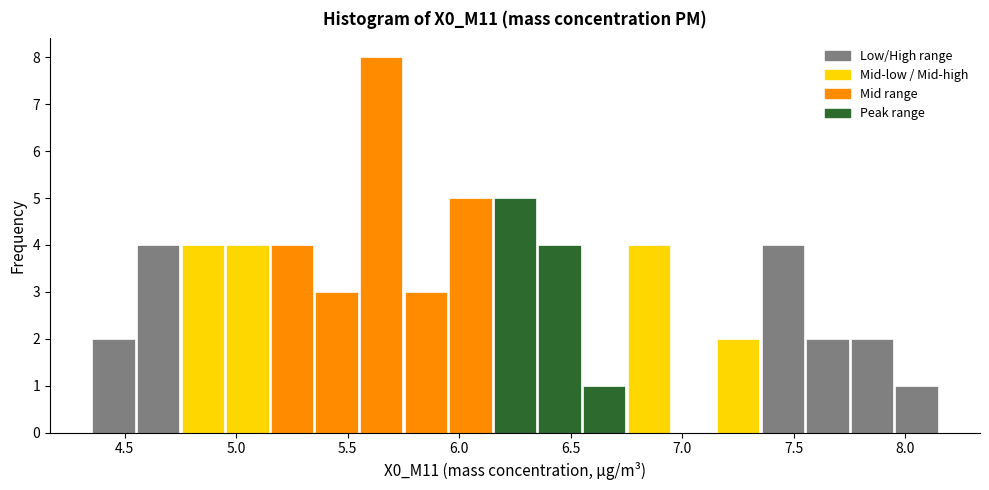

Reading left to right, transcribe this chart: for each bar, give the range it covers on the x-axis and its height. The values are not printed on the chart, so give them approximately, as read against the axis.

4.35 to 4.55: 2
4.55 to 4.75: 4
4.75 to 4.95: 4
4.95 to 5.15: 4
5.15 to 5.35: 4
5.35 to 5.55: 3
5.55 to 5.75: 8
5.75 to 5.95: 3
5.95 to 6.15: 5
6.15 to 6.35: 5
6.35 to 6.55: 4
6.55 to 6.75: 1
6.75 to 6.95: 4
6.95 to 7.15: 0
7.15 to 7.35: 2
7.35 to 7.55: 4
7.55 to 7.75: 2
7.75 to 7.95: 2
7.95 to 8.15: 1